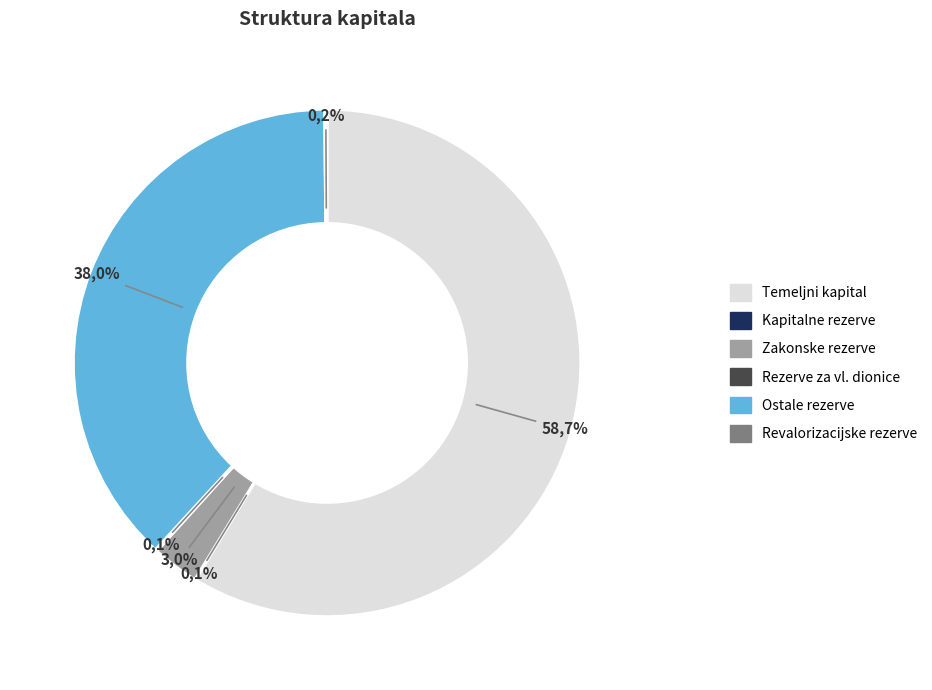

How many slices are in this pie chart?

6